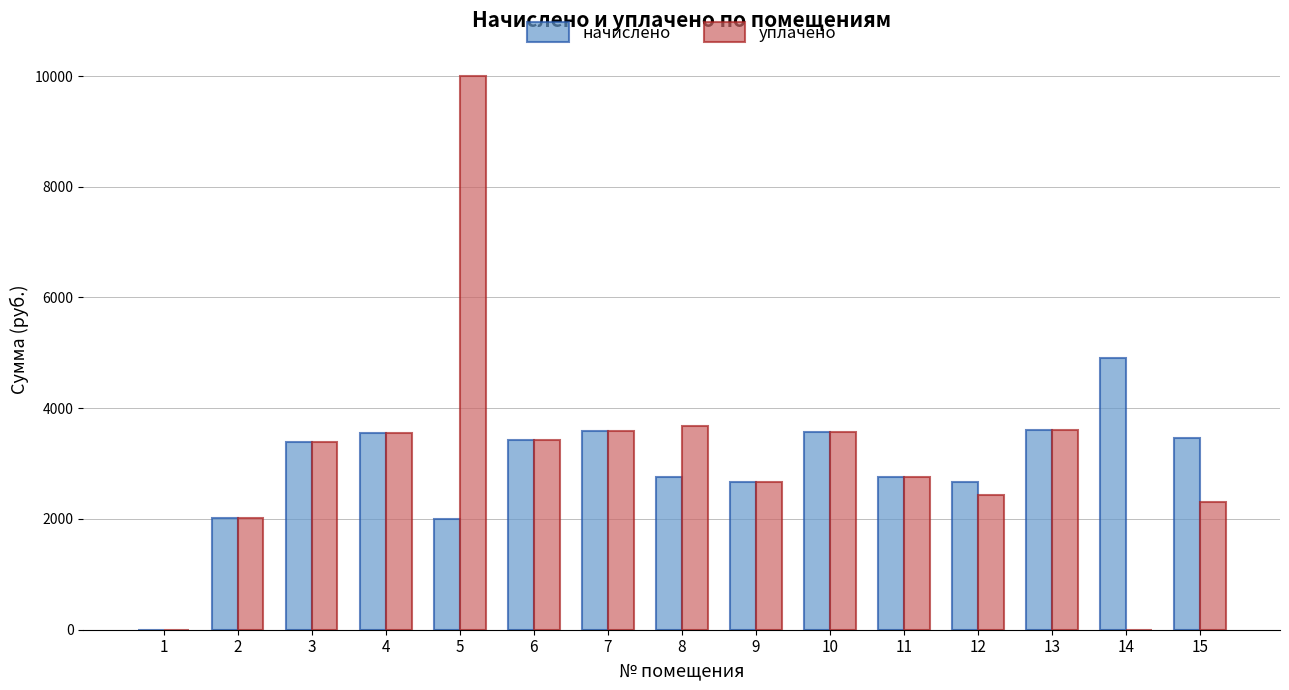

The value of начислено at 9 is 4169.1. True or false?

False